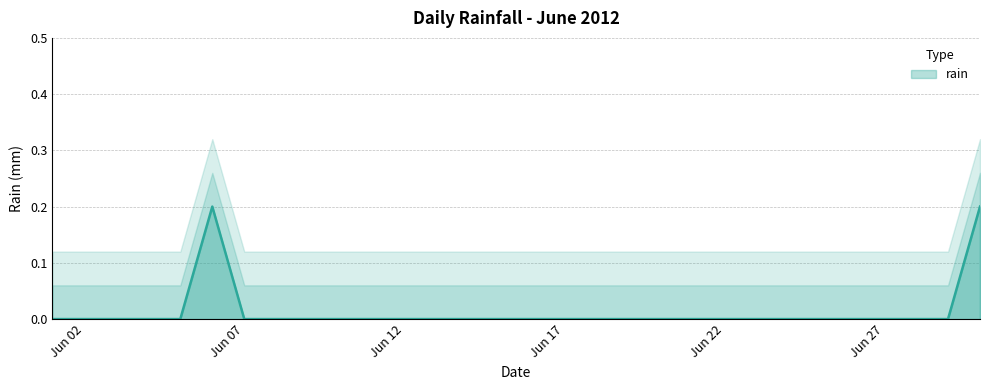

What is the sum of all values?

0.4